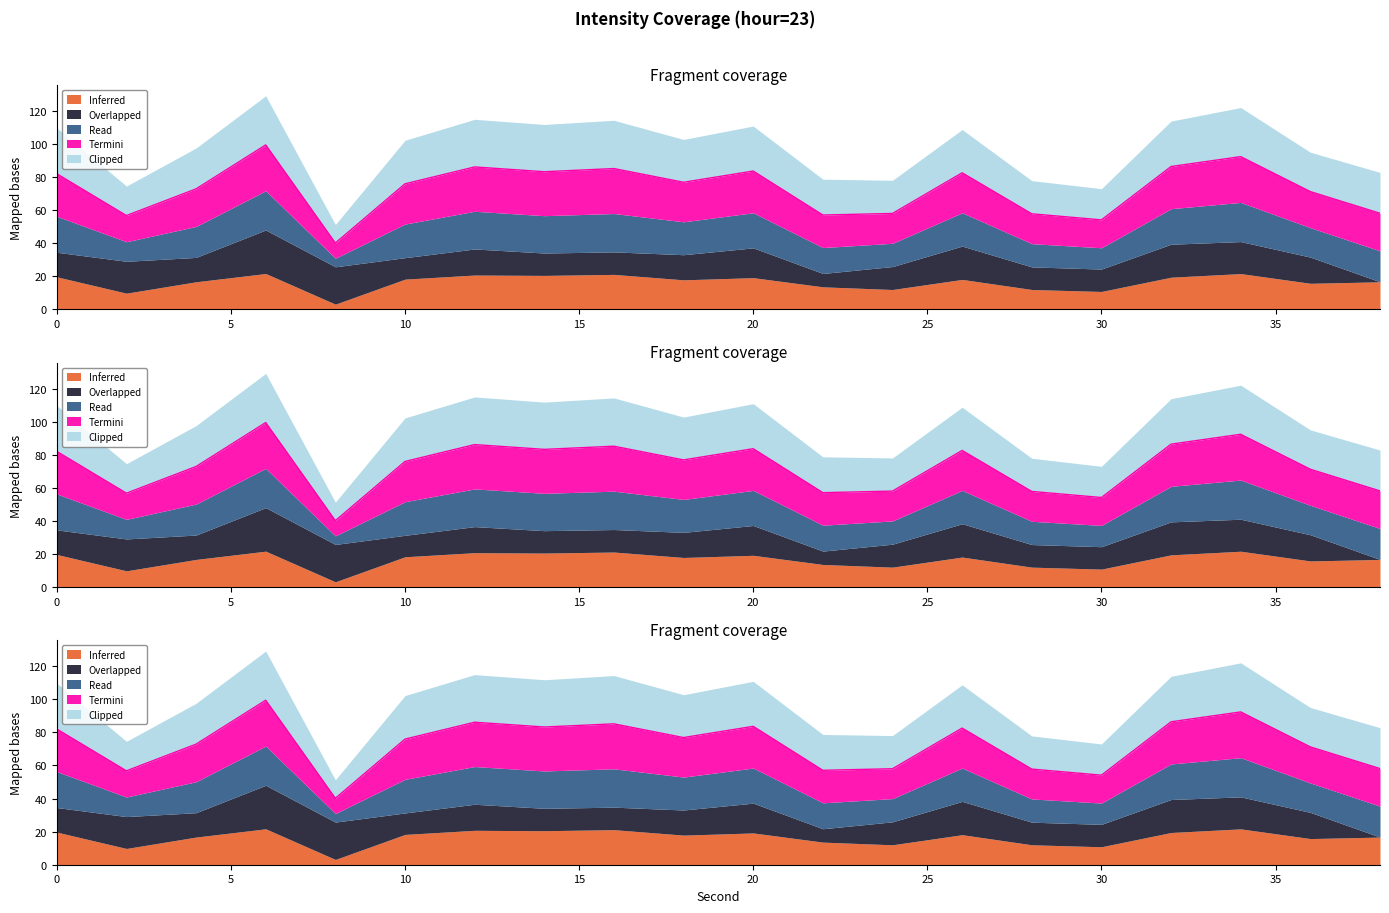

Rank the series by their maximum value, from lowest to highest.

Inferred, Read, Overlapped, Termini, Clipped